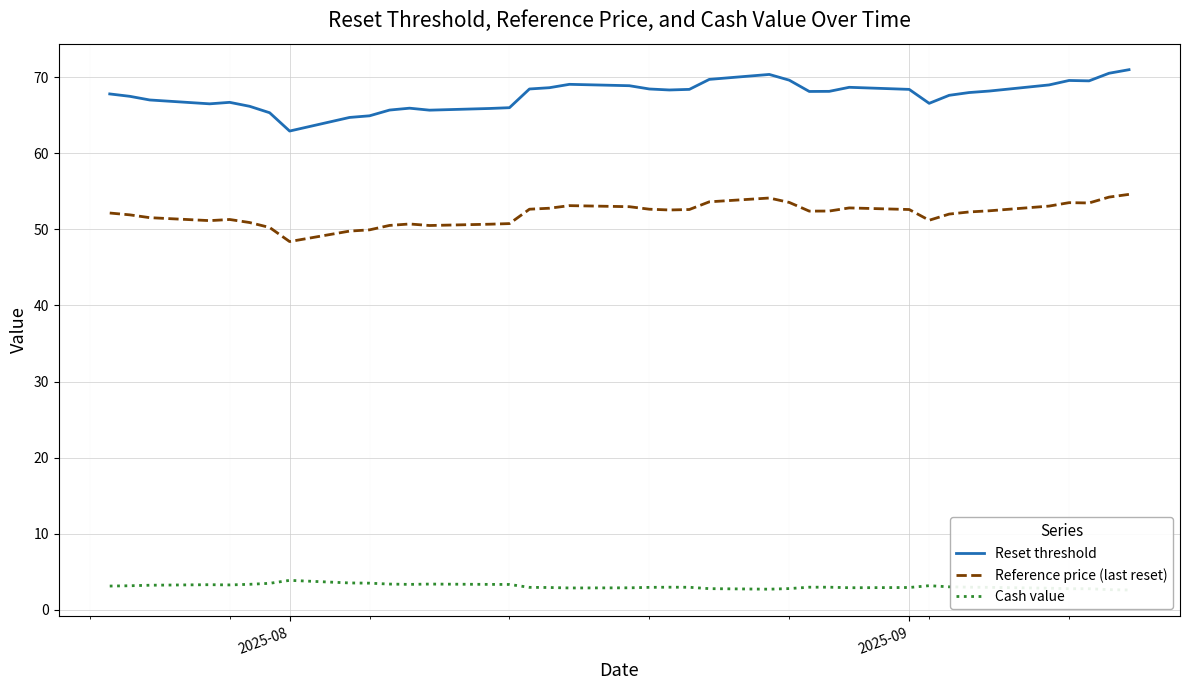

True or false: Reset threshold and Cash value intersect in this chart.

False